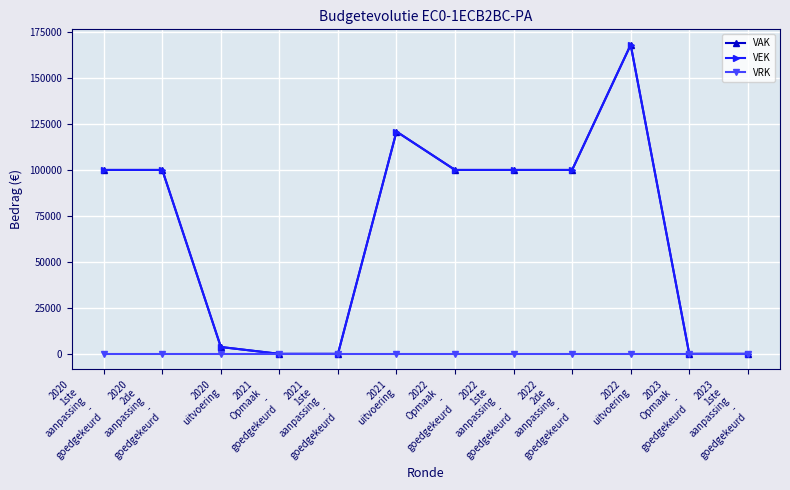

Does the chart have visible grid lines?

Yes